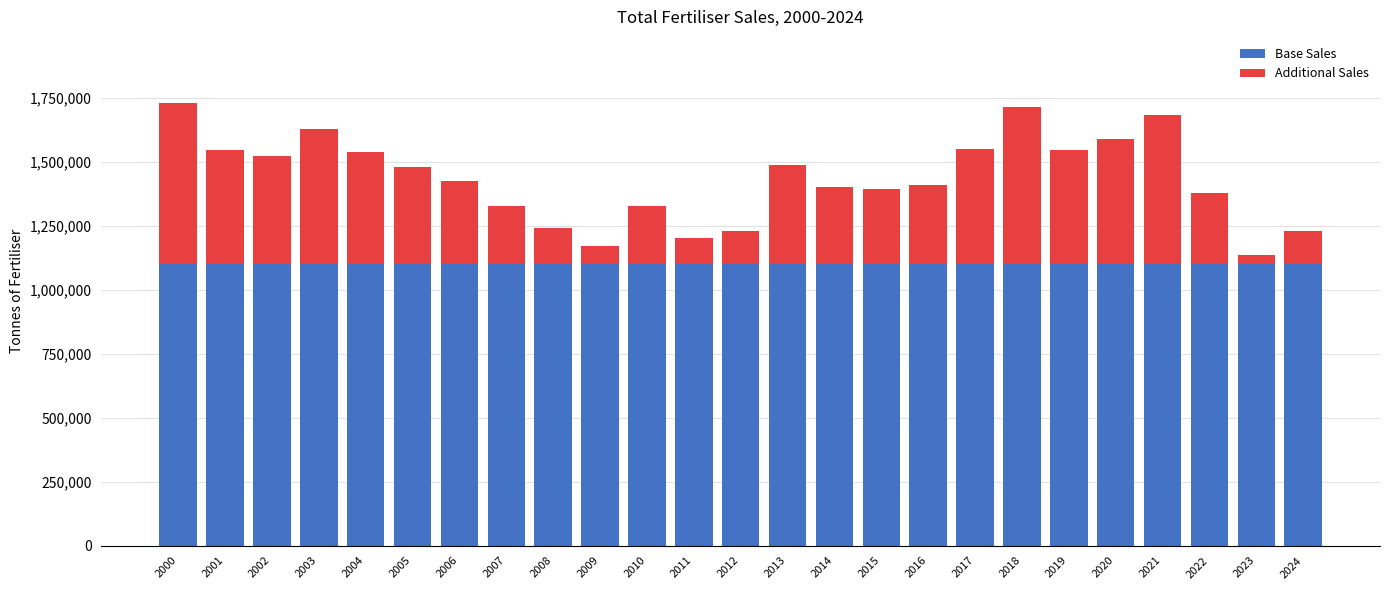

What is the sum of all Base Sales values?

27500000